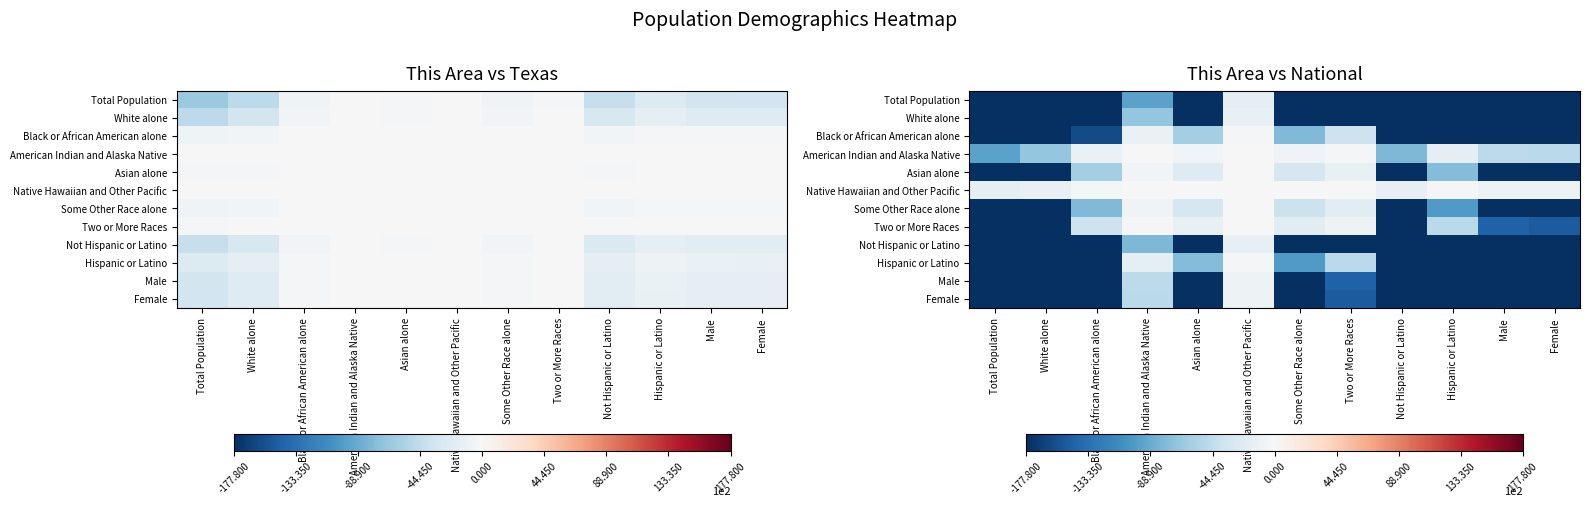

What is the approximate value of White alone at Black or African American alone?

-913.0